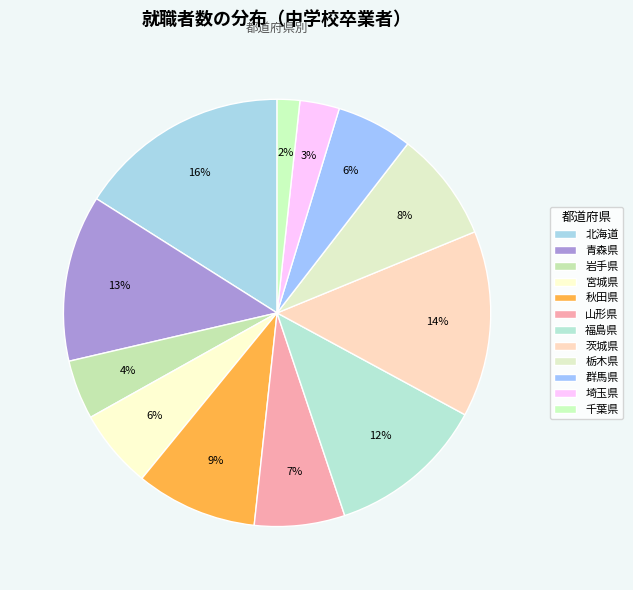

Is it true that 茨城県 is 14% of the pie?

True